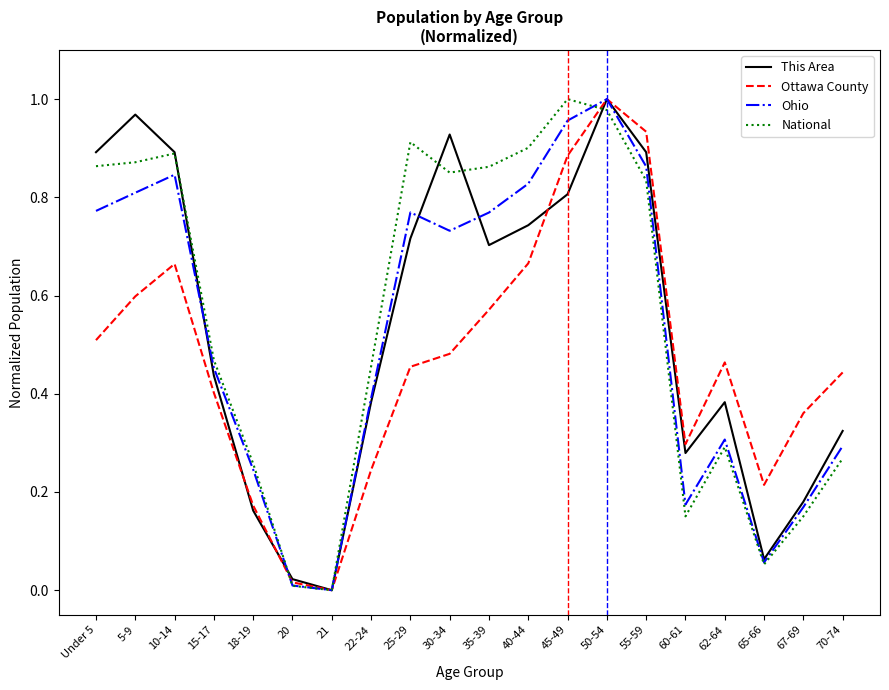

List the series in order of their overall mean, highest first.

National, This Area, Ohio, Ottawa County